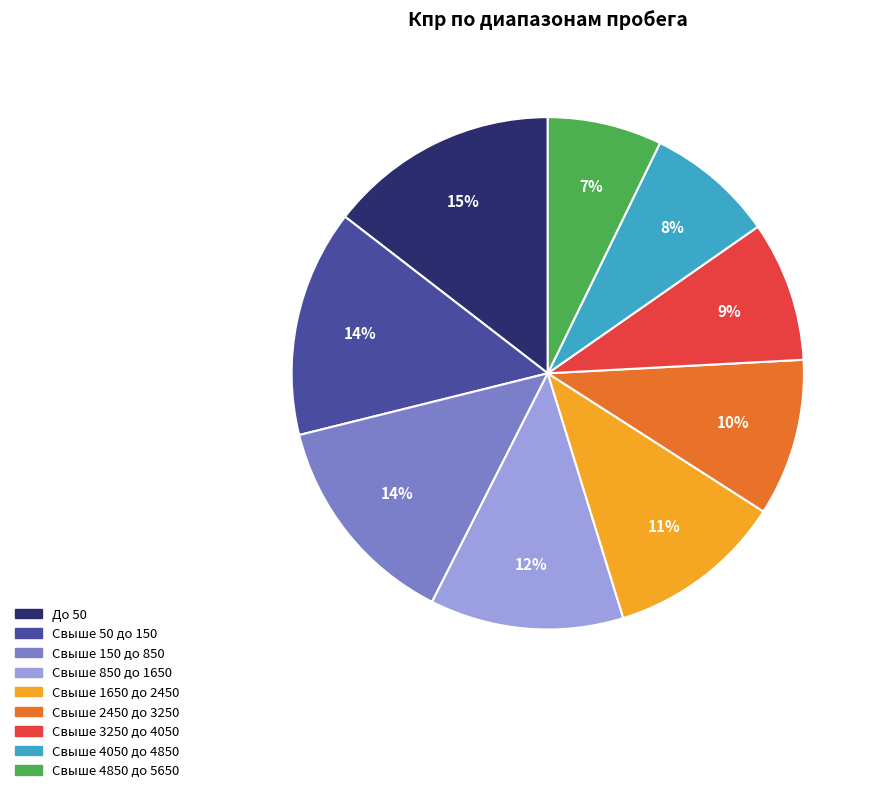

To the nearest percent, what is the combined percentage of Свыше 150 до 850 and Свыше 3250 до 4050?

23%